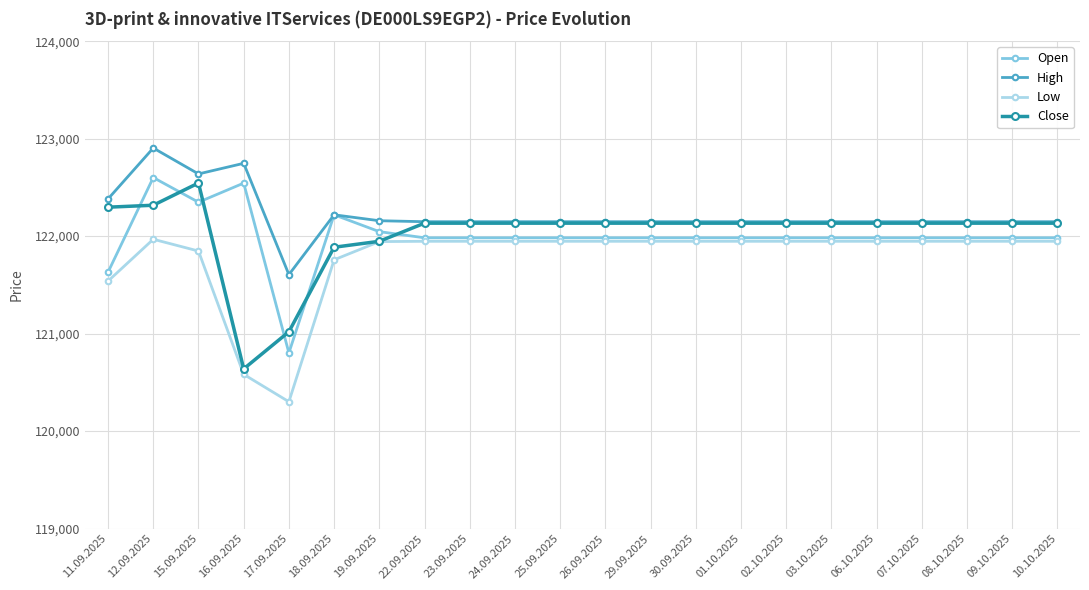

What is the spread (max minus min) of values at 03.10.2025?

201